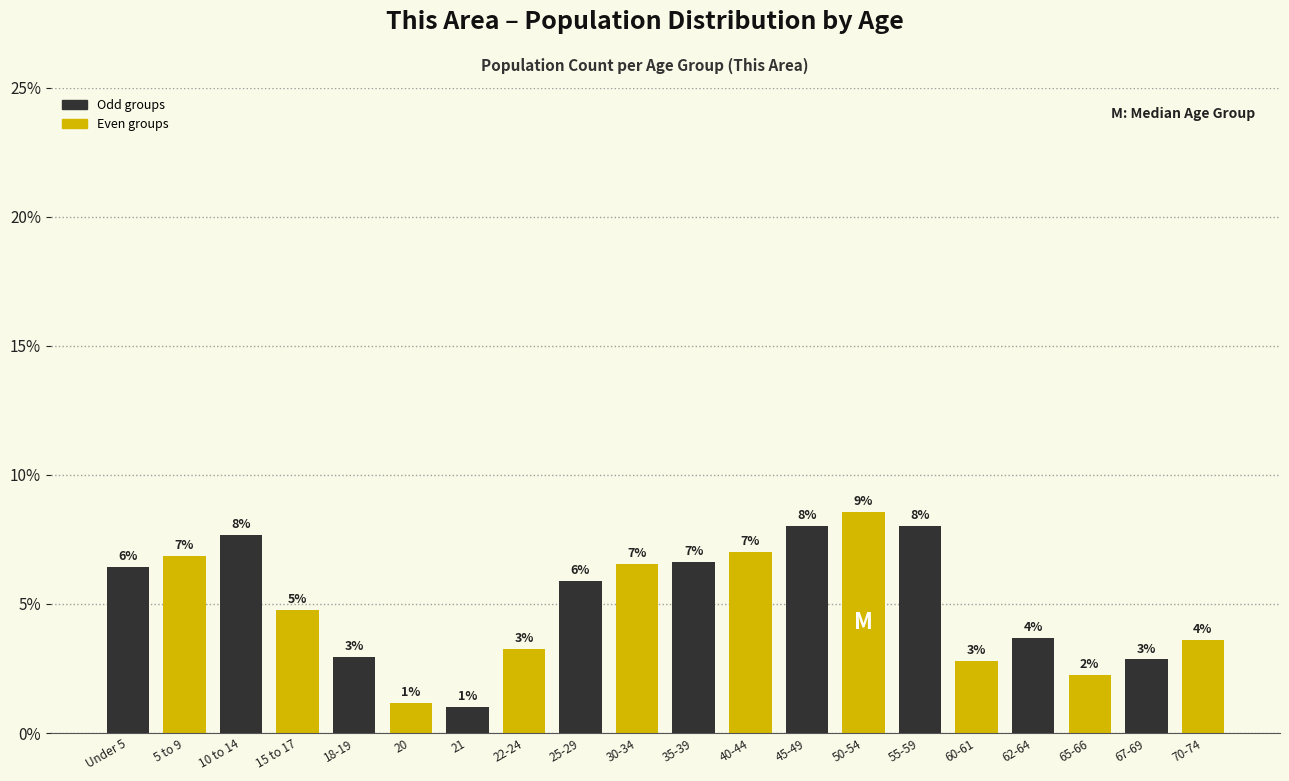

Between 18-19 and 5 to 9, which is larger?

5 to 9